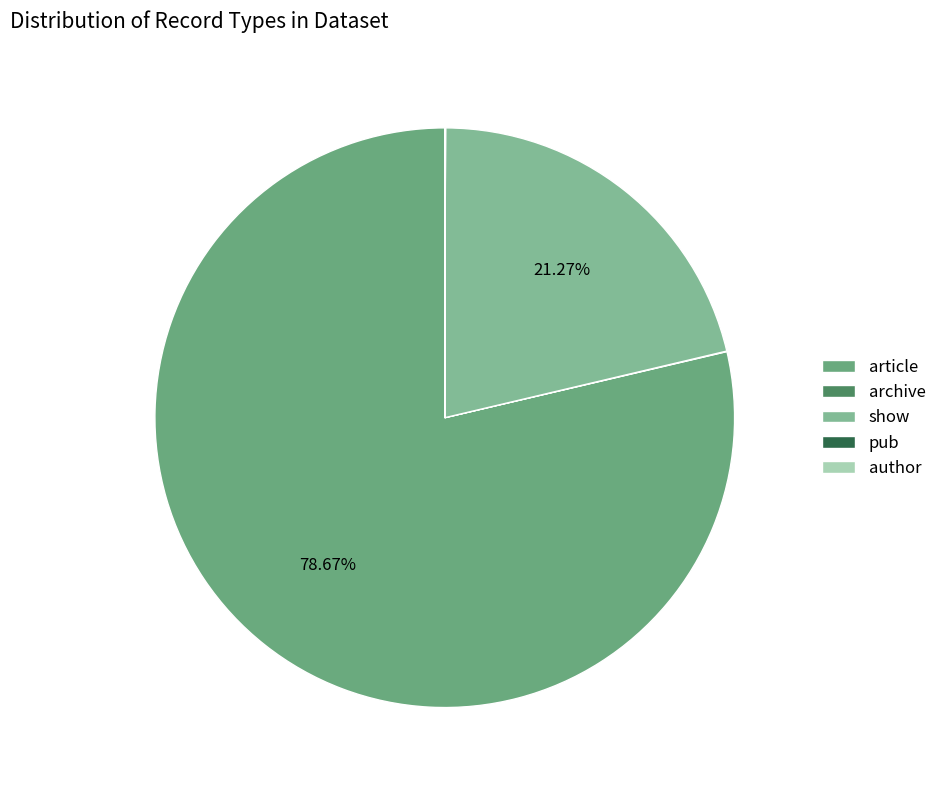

Which category has the biggest portion of the pie?

article